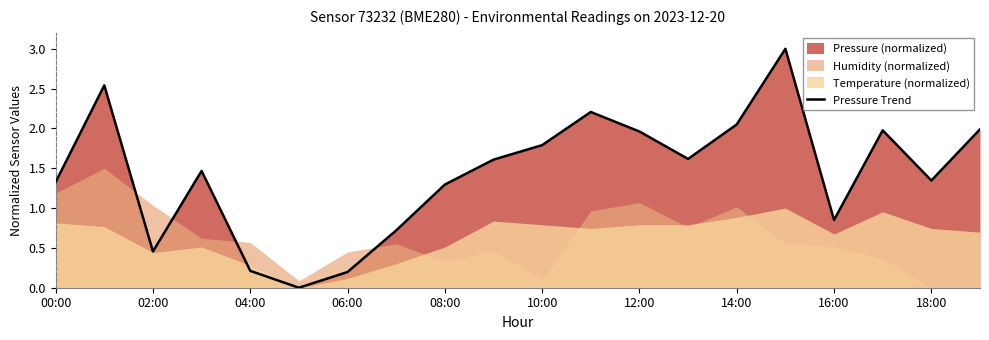

The value of Pressure Trend at 00:00 is 1.3. True or false?

True